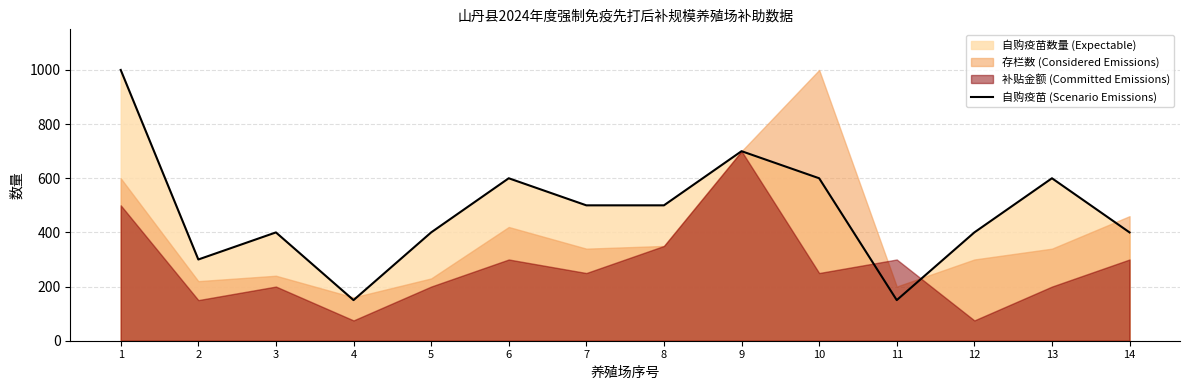

Where is the first local maximum?

3